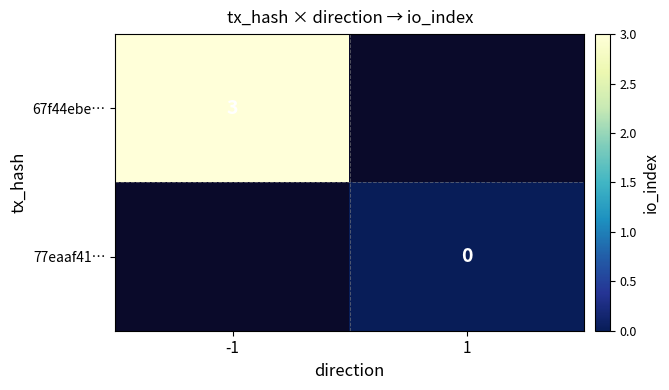

At which category does the chart reach its peak across all series?

-1